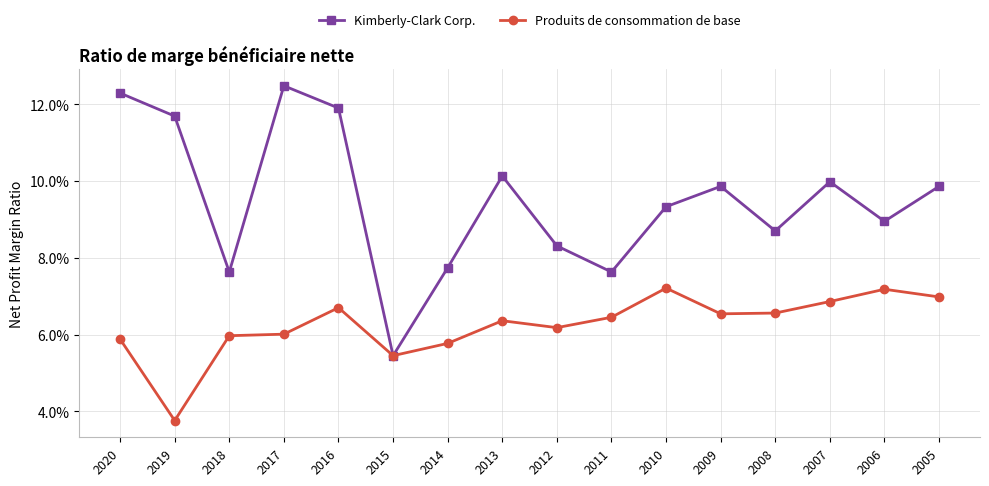

Where is the first local minimum for Kimberly-Clark Corp.?

2018